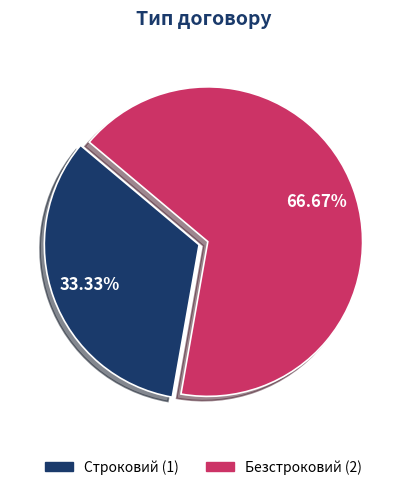

True or false: Строковий accounts for 39% of the total.

False